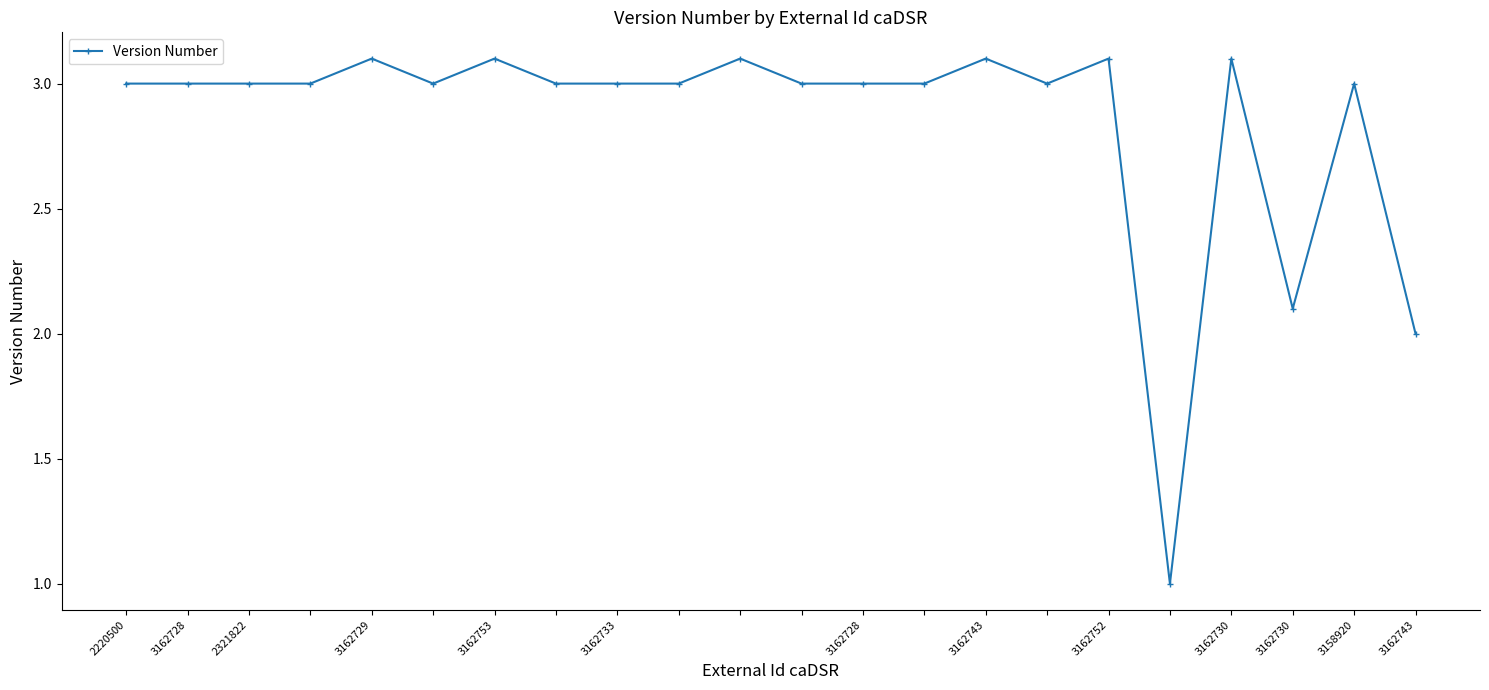

What is the sum of all values?

62.7